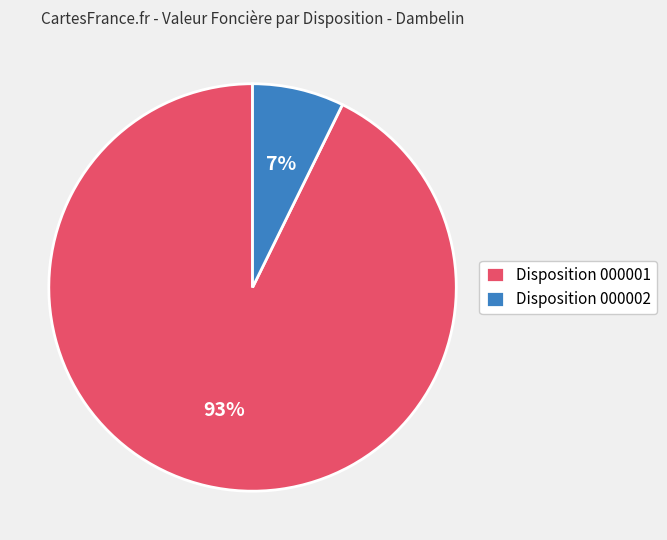

True or false: Disposition 000002 accounts for 7% of the total.

True